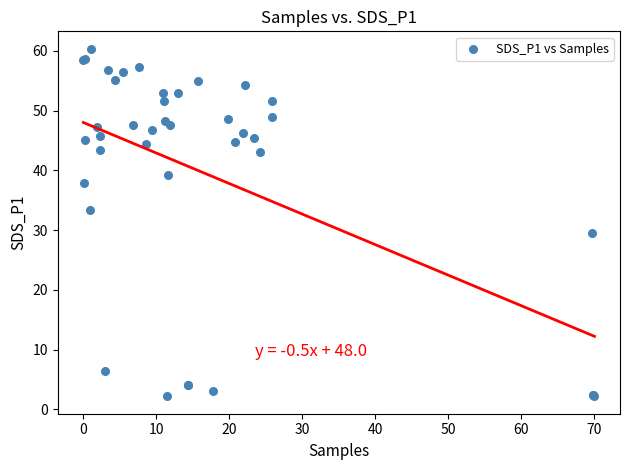

What Y value in the scatter plot is closest to 31?

29.5